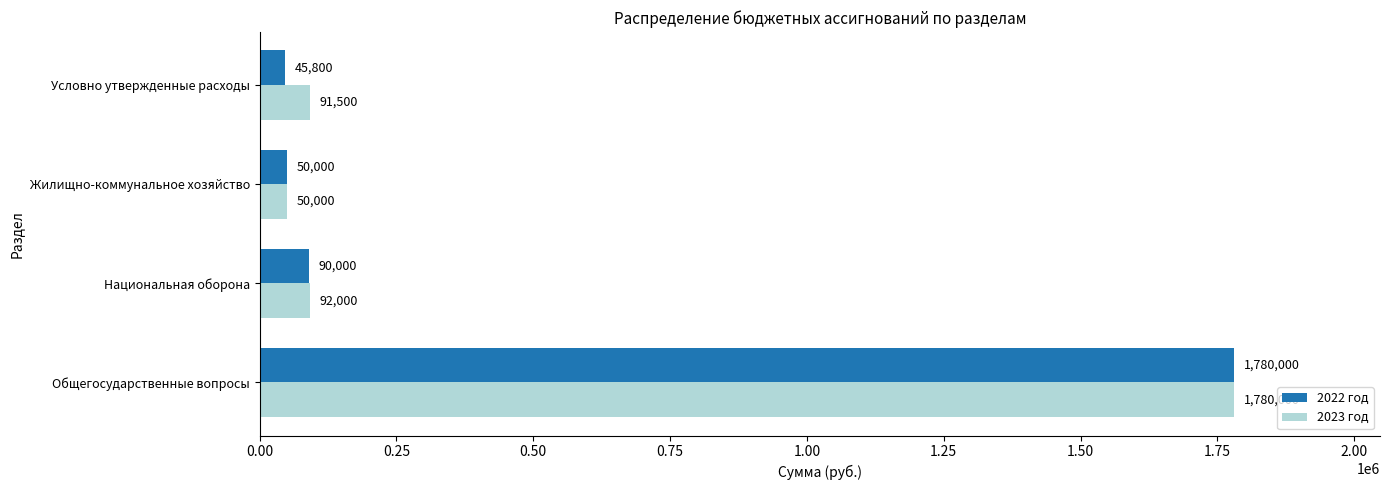

The value of 2023 год at Национальная оборона is 92000. True or false?

True